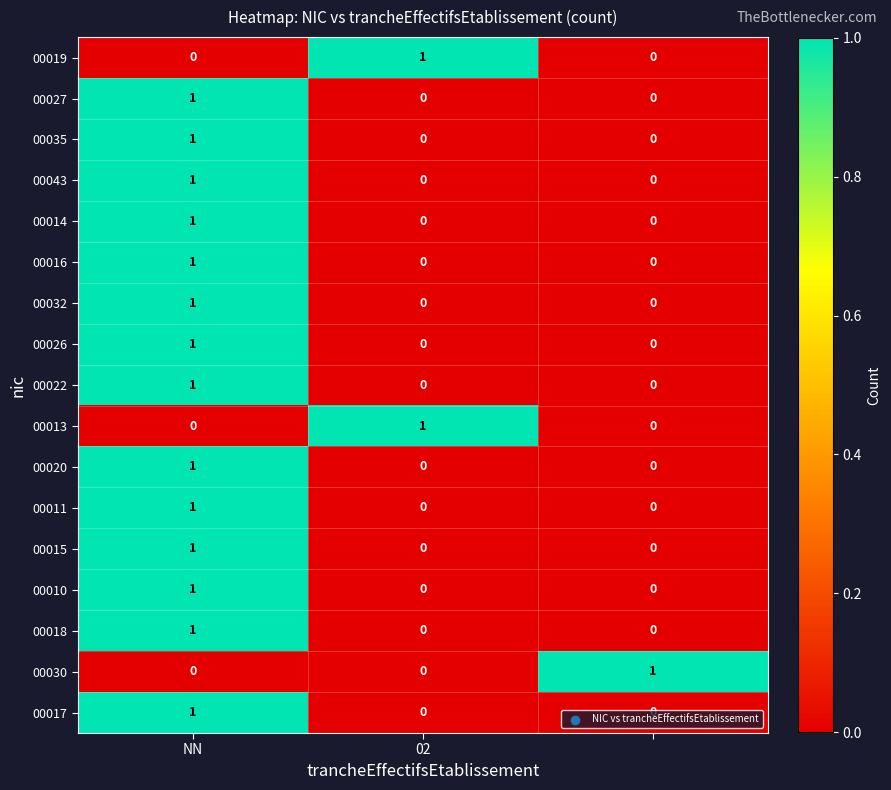

At how many categories does at least one series exceed 0?

3